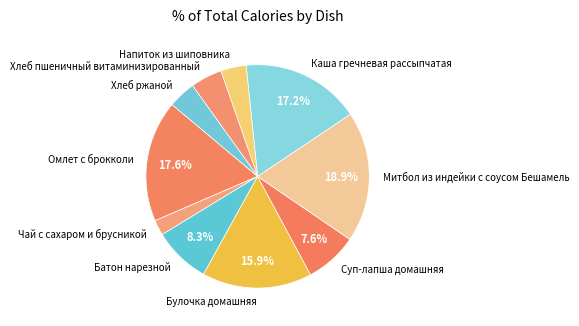

How many segments does this pie chart have?

10